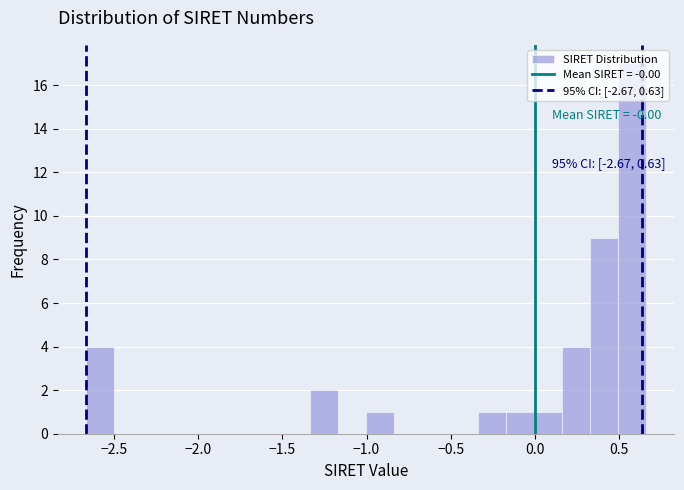

Read against the x-axis, roughly where is the centre of the tallest bar?

0.60